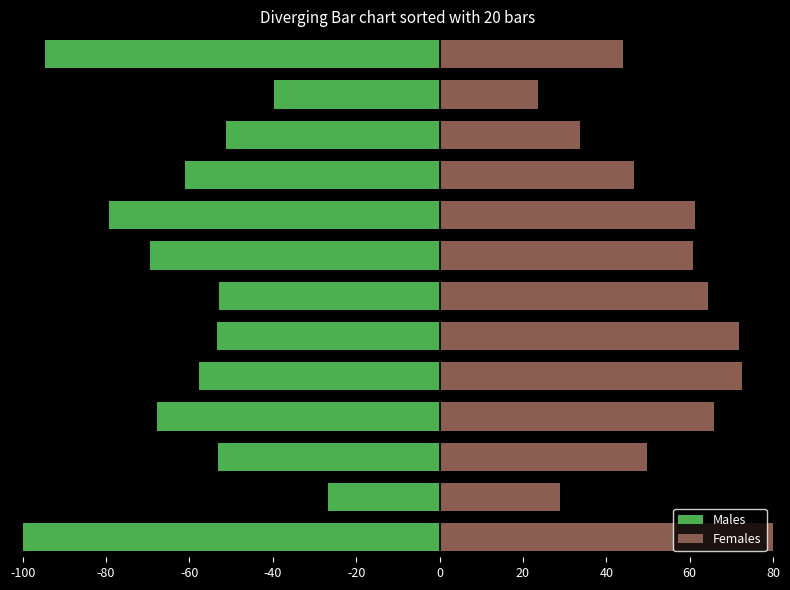

True or false: Males has a value of -67.8 at -40.

True